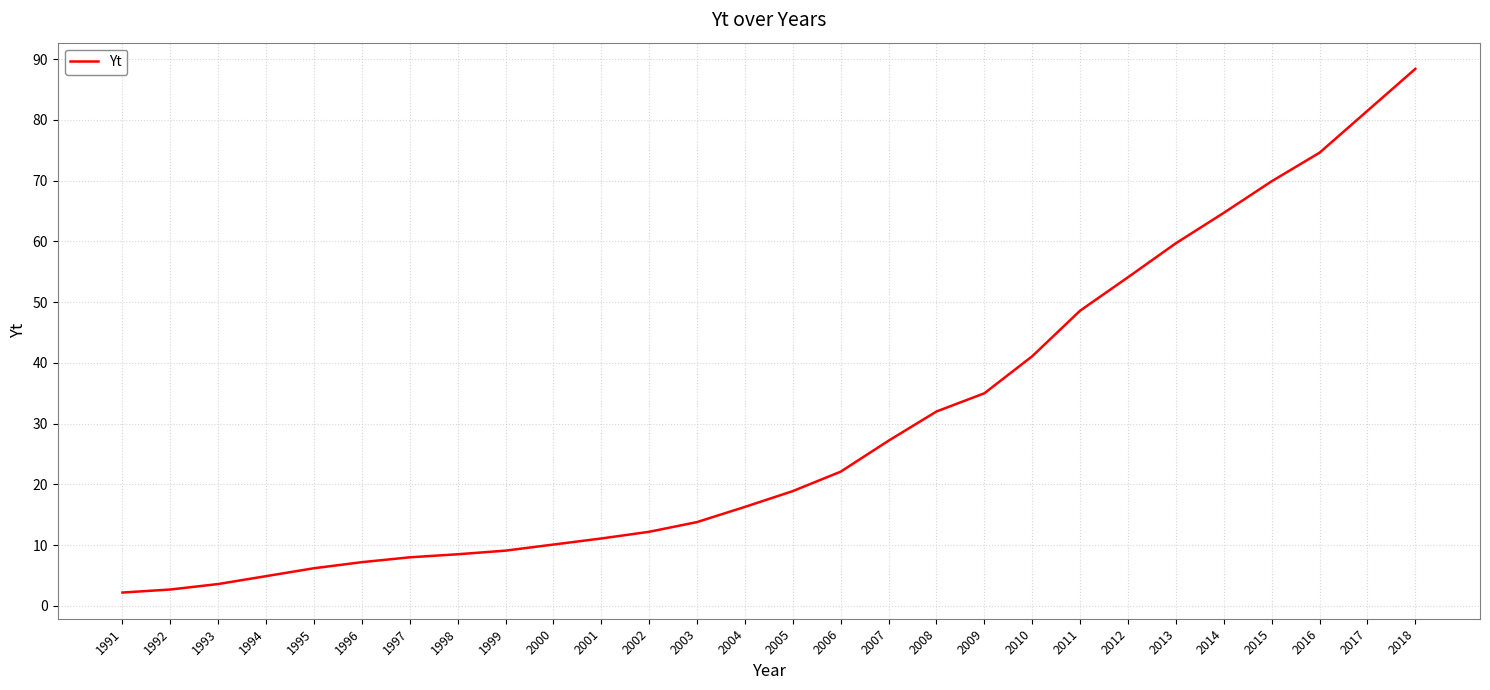

At which category does the chart reach its peak across all series?

2018